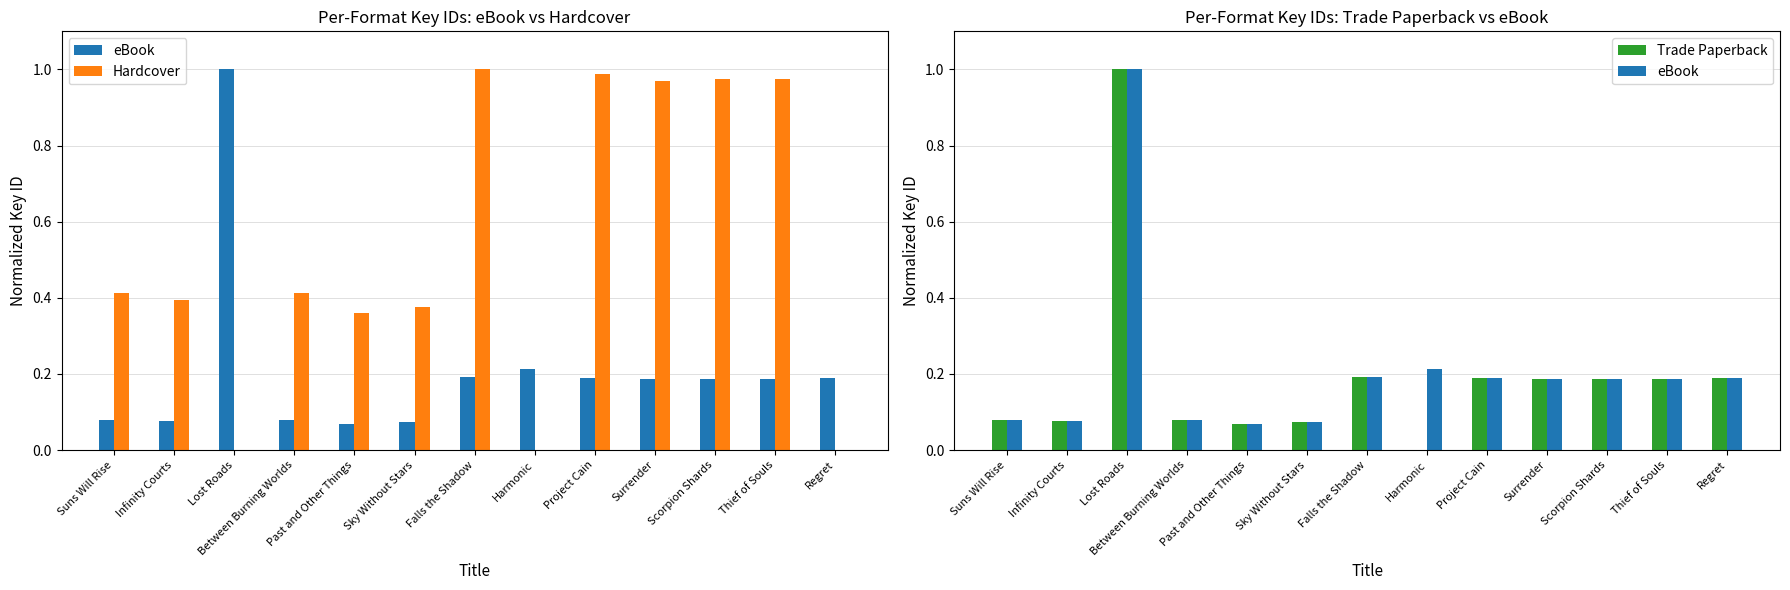

List the labels in order of Trade Paperback value, largest first.

Lost Roads, Falls the Shadow, Project Cain, Regret, Scorpion Shards, Thief of Souls, Surrender, Between Burning Worlds, Suns Will Rise, Infinity Courts, Sky Without Stars, Past and Other Things, Harmonic